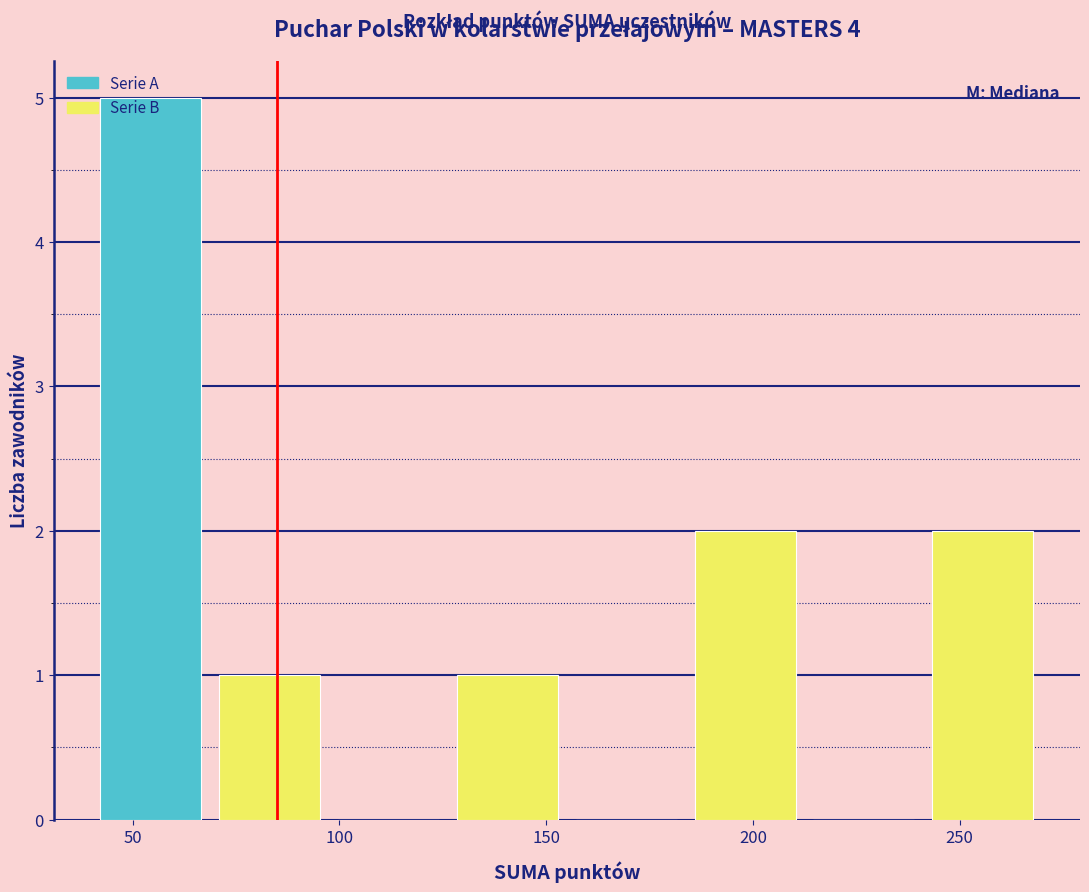

Reading left to right, transcribe this chart: for each bar, give the range it covers on the x-axis and its height. Neither the bar edges nor the heights are printed on the chart, so give them approximately, as read against the axes.

40 to 70: 5
70 to 100: 1
100 to 125: 0
125 to 155: 1
155 to 185: 0
185 to 215: 2
215 to 240: 0
240 to 270: 2